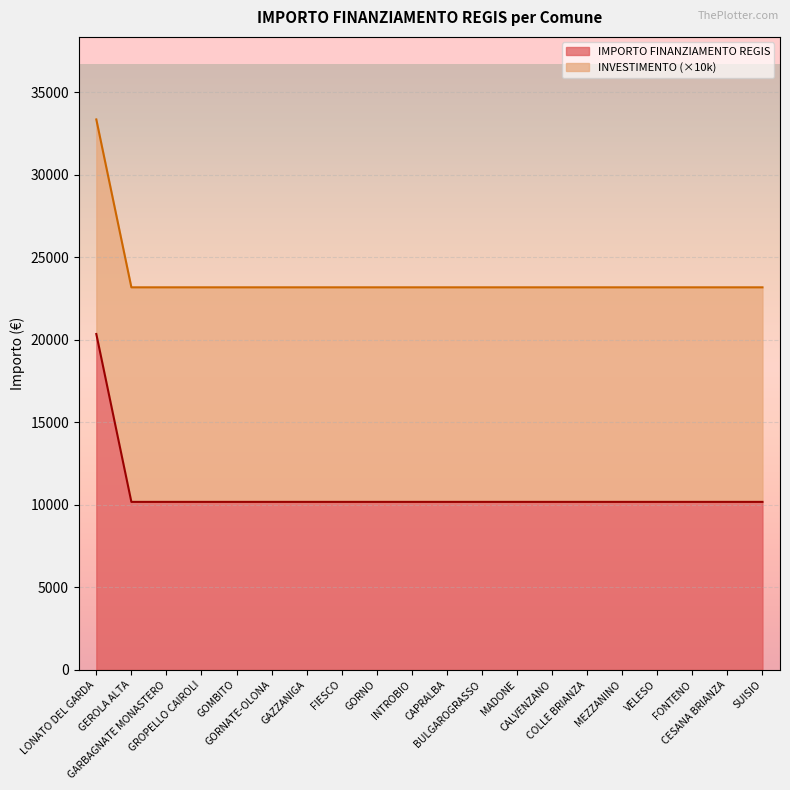

Does the chart display data point markers on the line(s)?

No